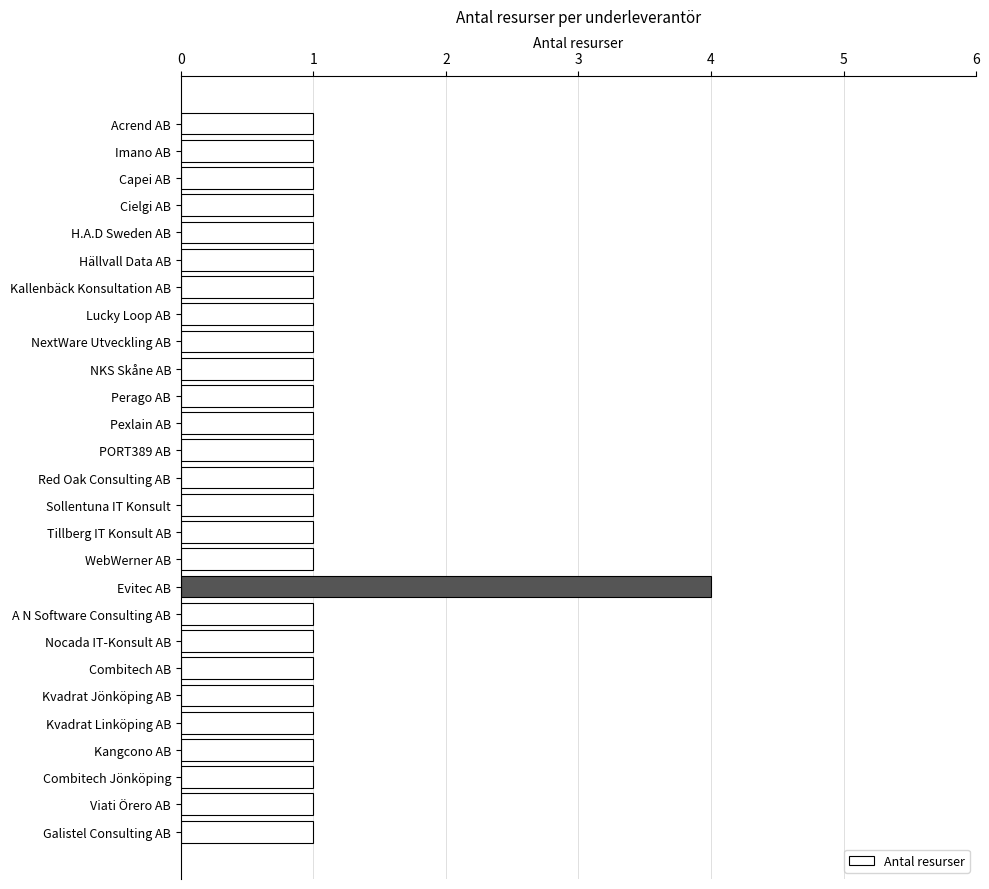

Is it true that the value at Kallenbäck Konsultation AB is 1?

True